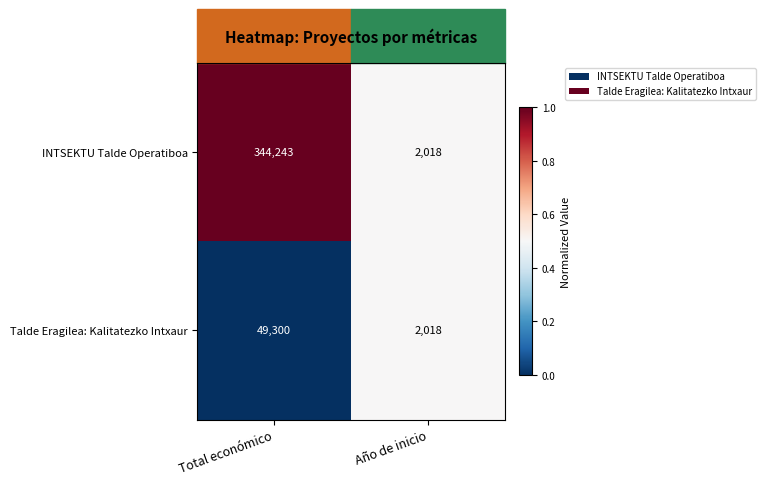

What is the total value across all series at Total económico?

393543